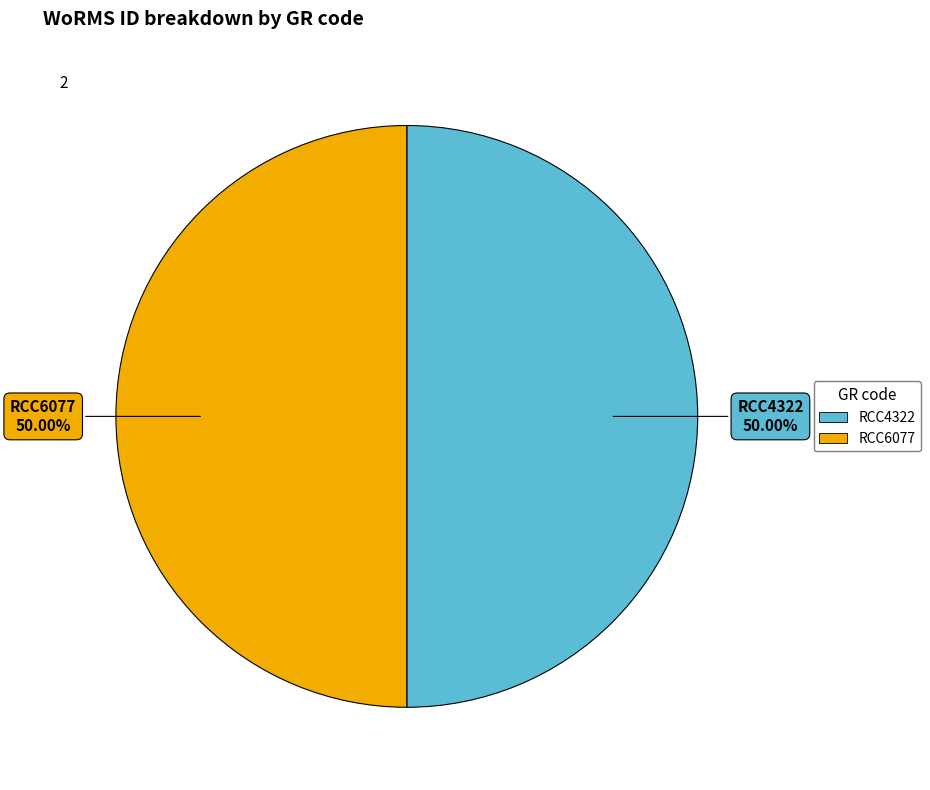

To the nearest percent, what percentage of the pie is RCC6077?

50%